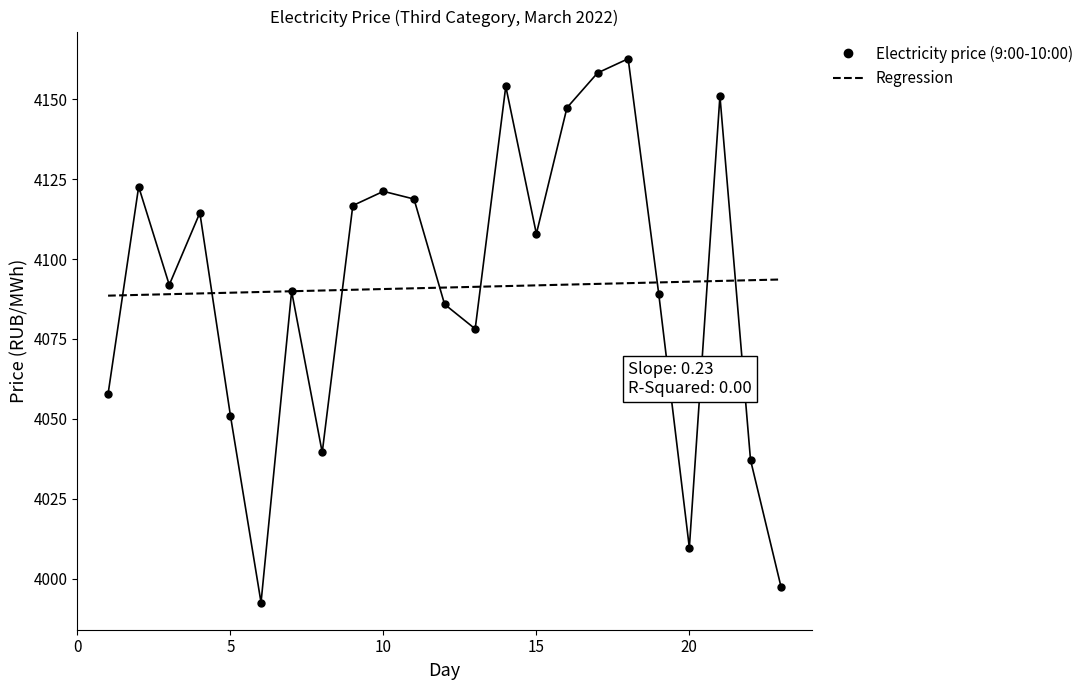

Which series has the largest range (max minus min)?

Electricity price (9:00-10:00)